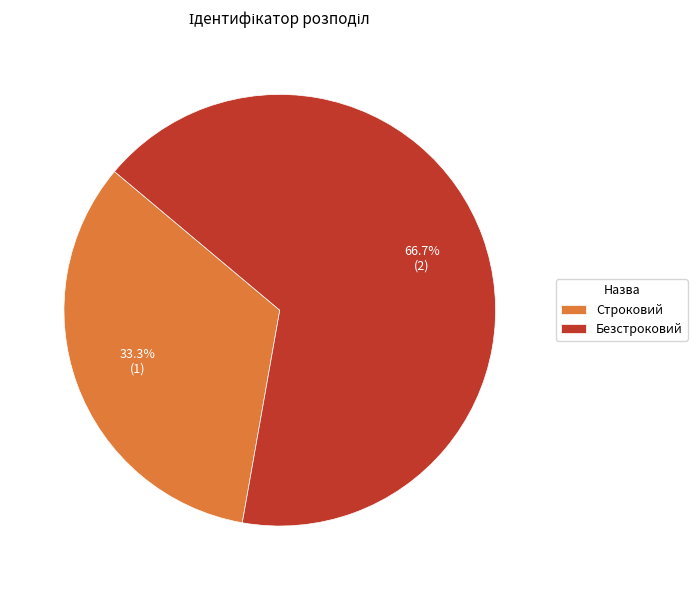

Is it true that Строковий is 40% of the pie?

False